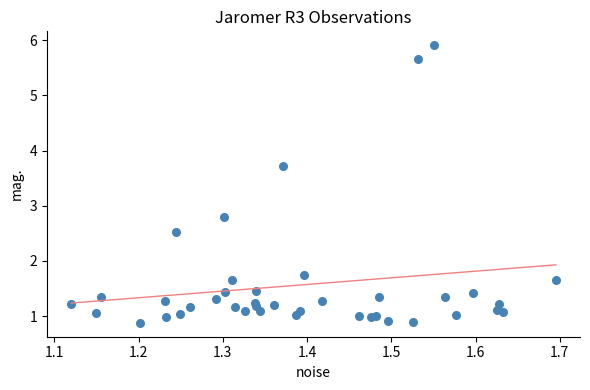

What Y value in the scatter plot is closest to 3?

2.8